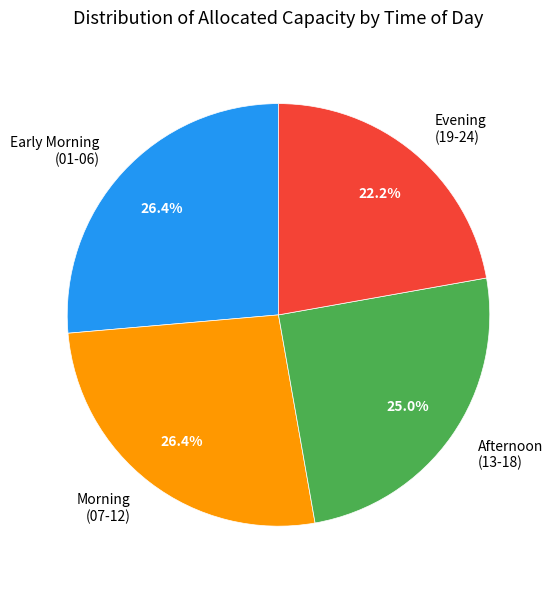

What is the smallest slice in the pie chart?

Evening (19-24)